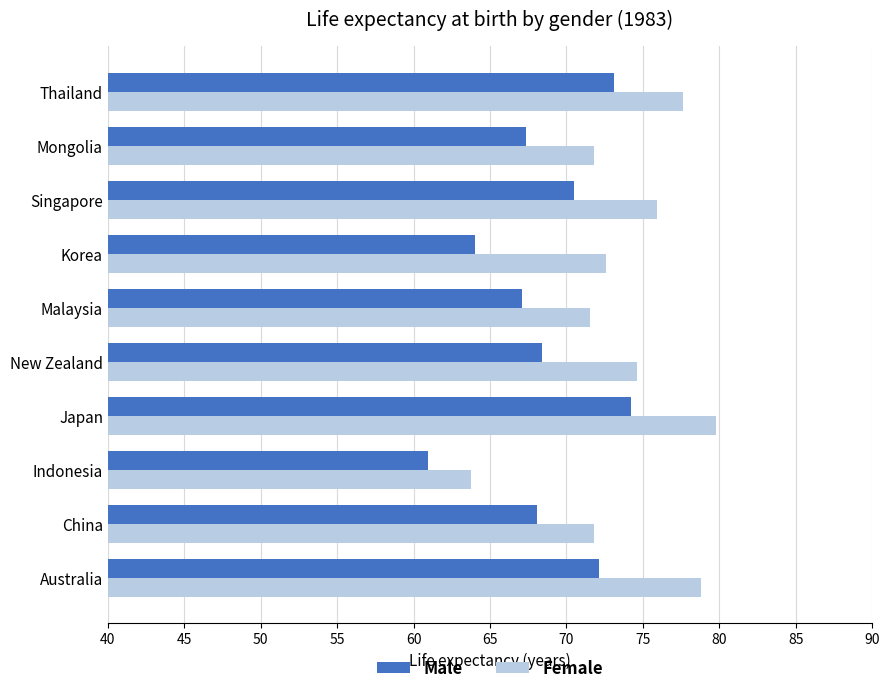

The value of Male at Korea is 94.5. True or false?

False